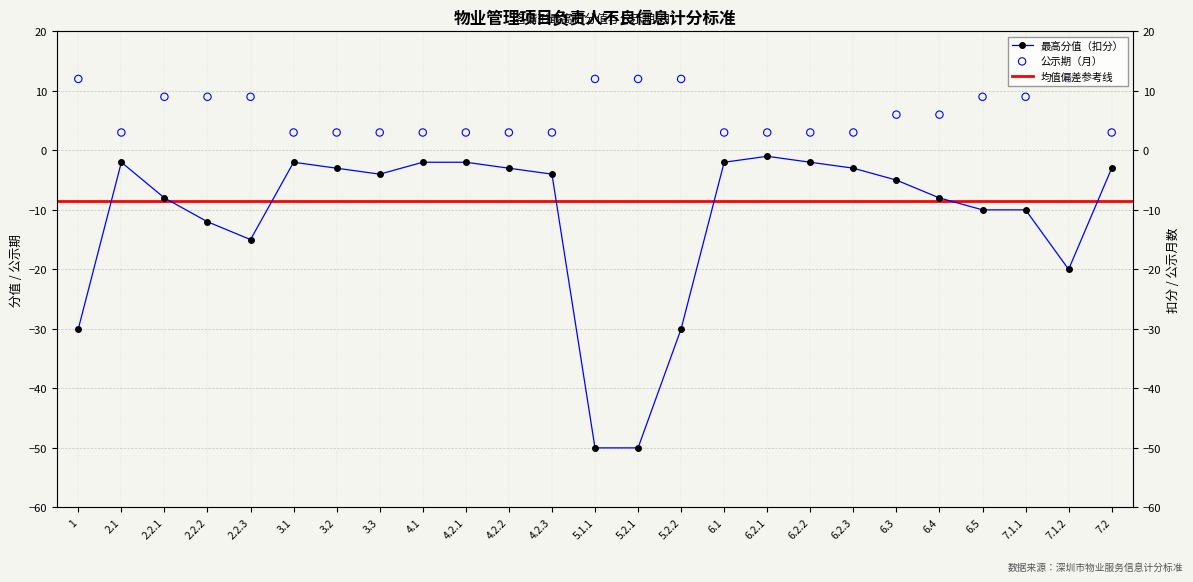

Which series has the widest spread of Y values?

最高分值